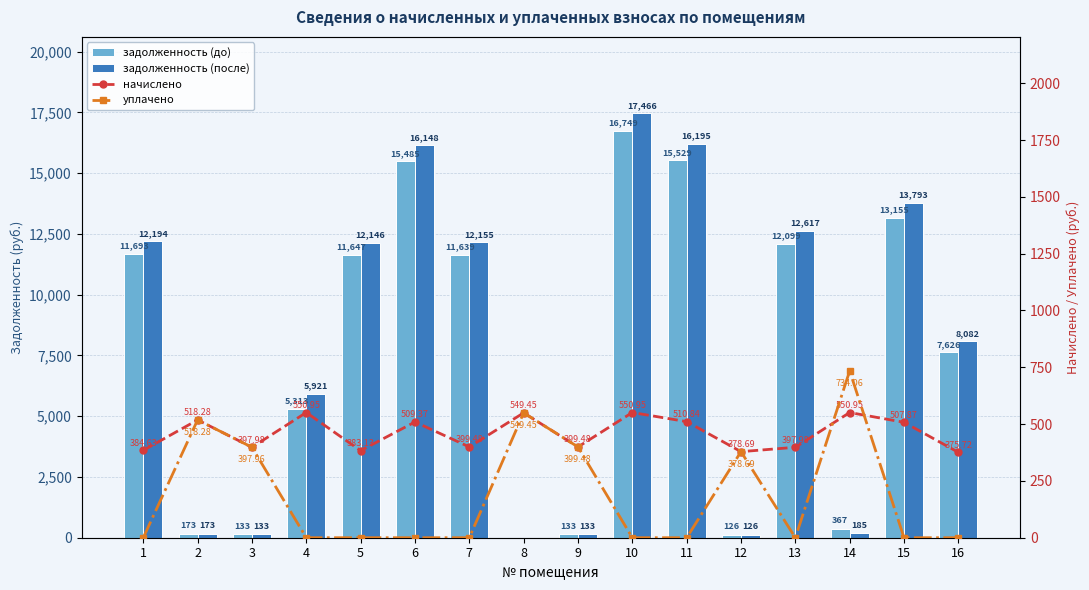

What is the approximate value of начислено at 13?

398.0